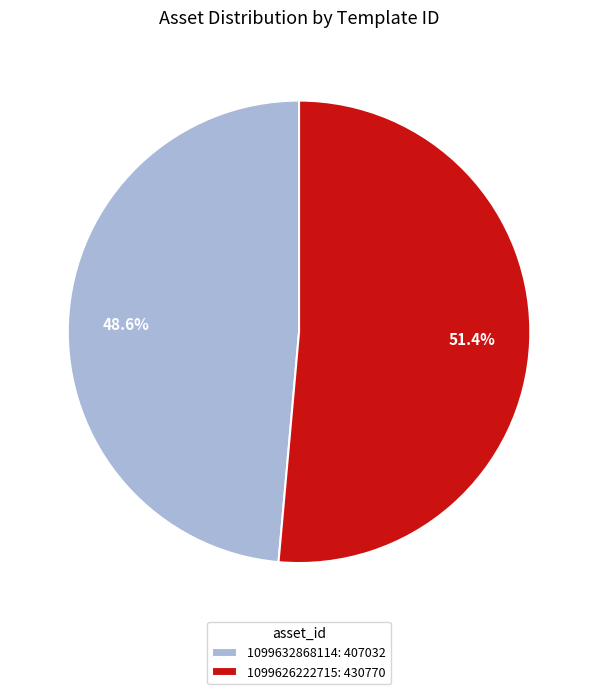

Is it true that 1099632868114 is 39% of the pie?

False